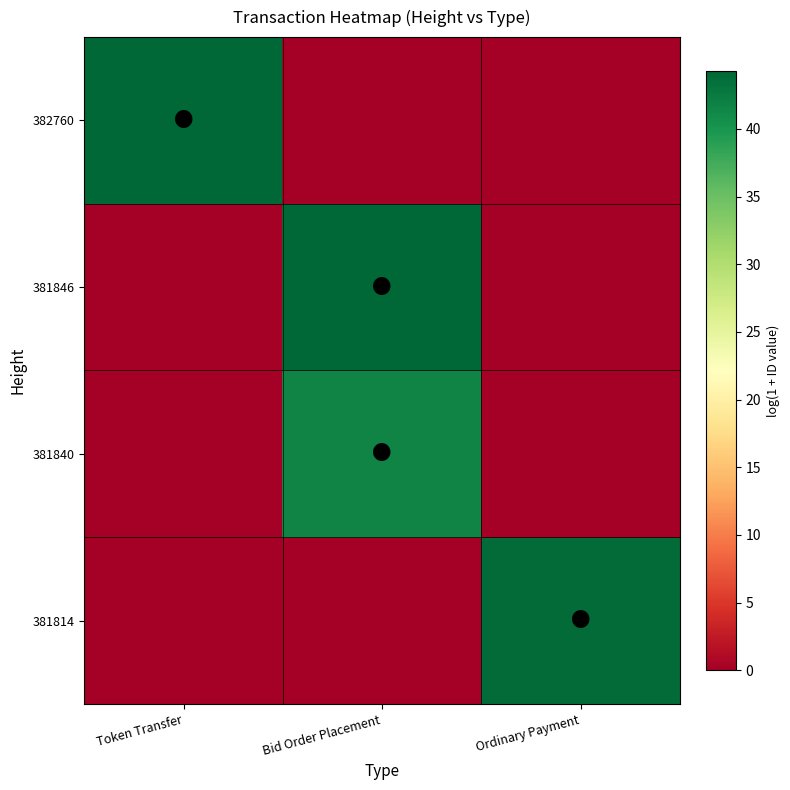

What is the difference between the highest and lowest values at Bid Order Placement?

44.3